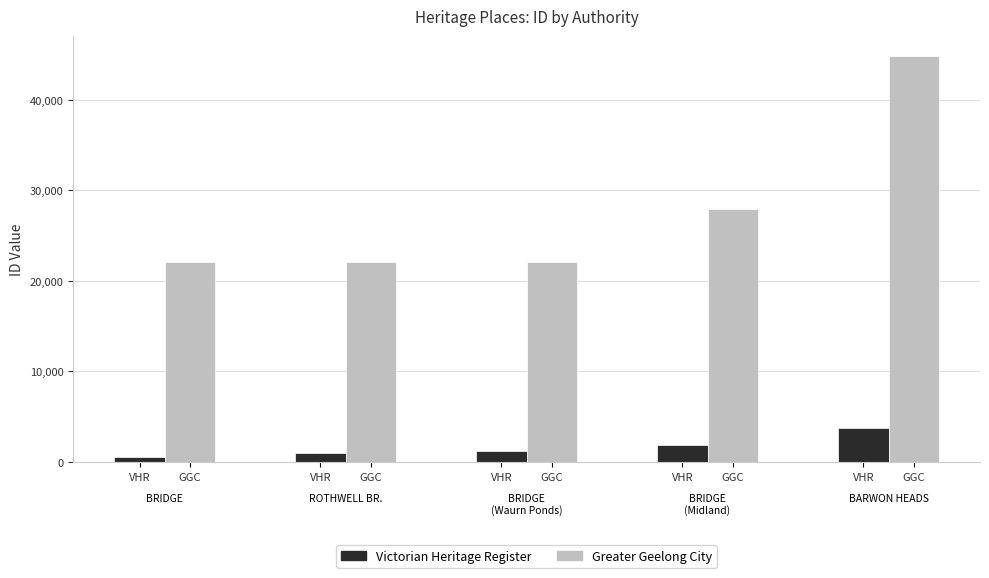

Is the value of Victorian Heritage Register at BRIDGE (Midland) greater than the value of Greater Geelong City at BRIDGE (Midland)?

No